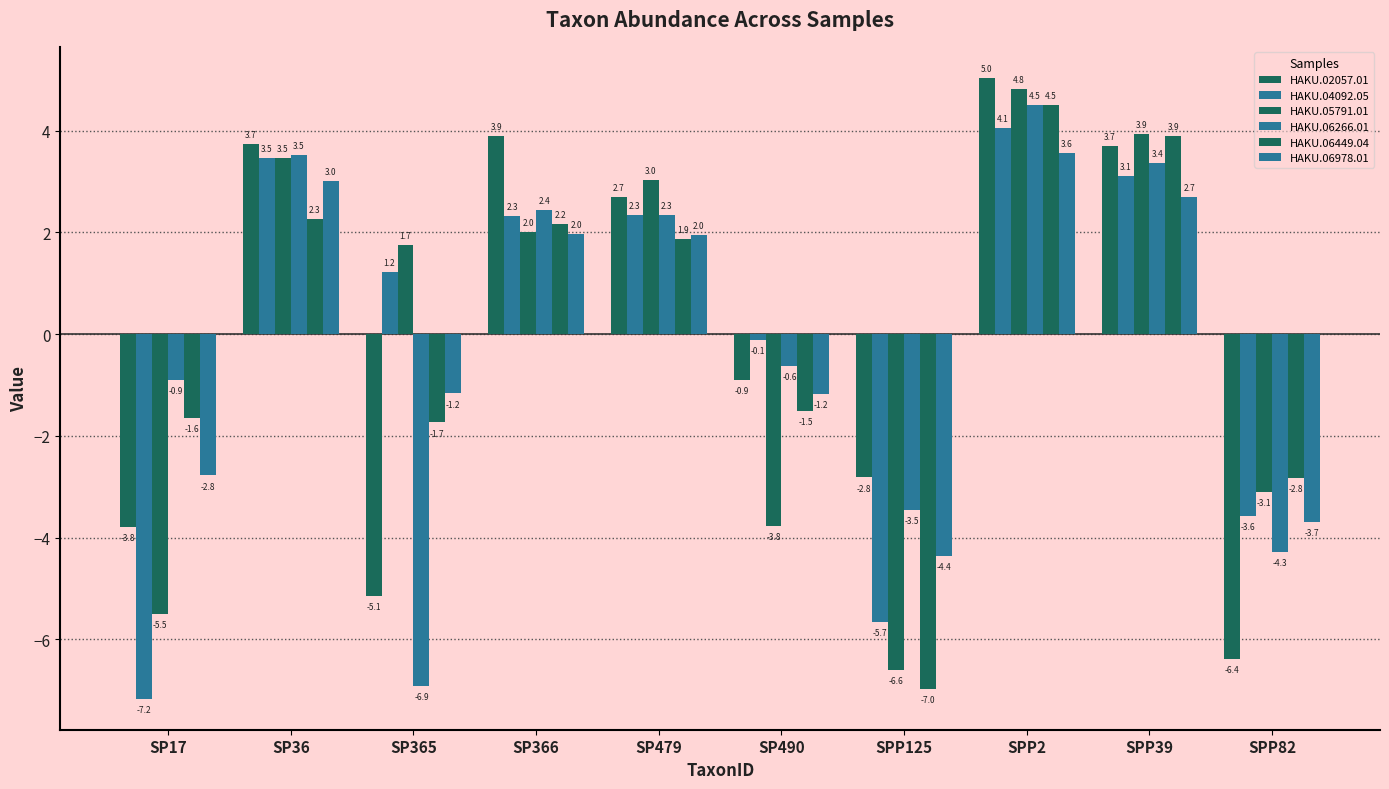

How many values in HAKU.06266.01 are below zero?

5